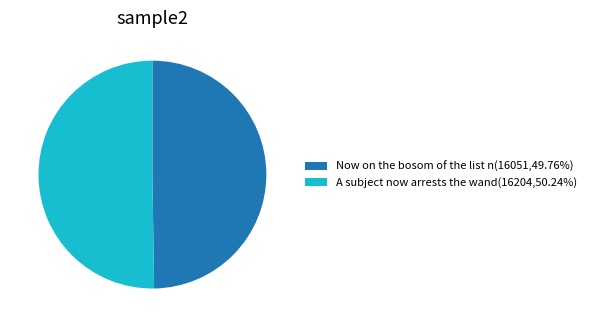

How many segments does this pie chart have?

2